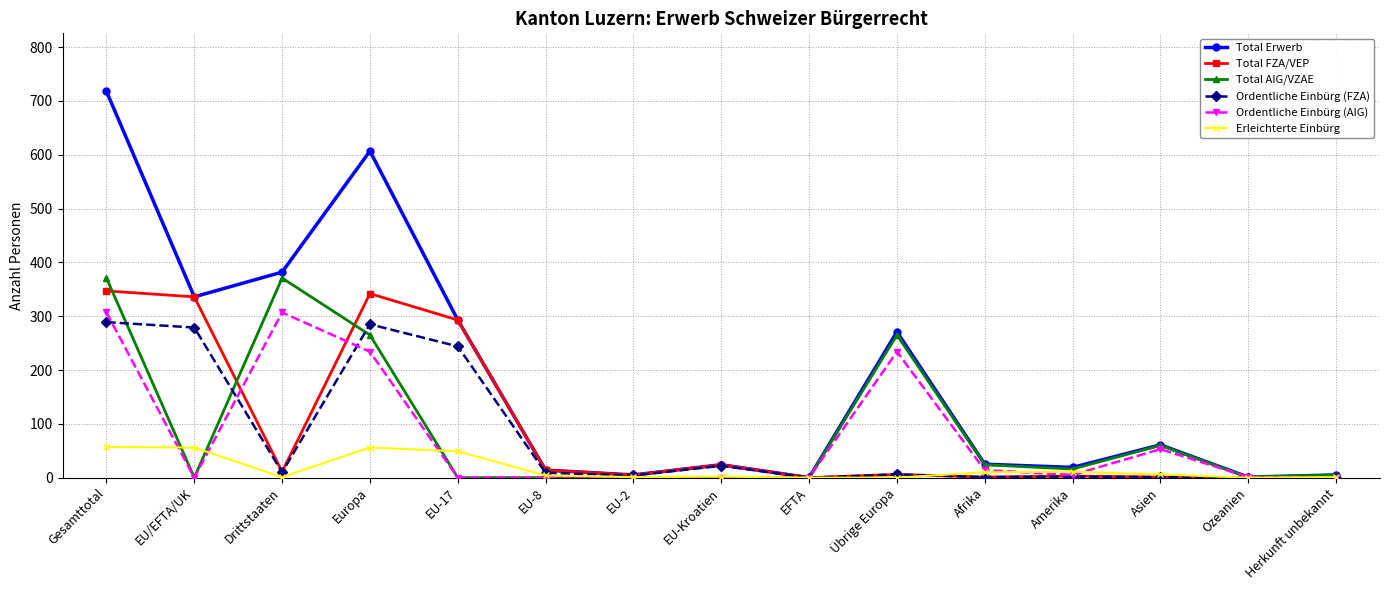

The value of Ordentliche Einbürg (AIG) at Gesamttotal is 481. True or false?

False